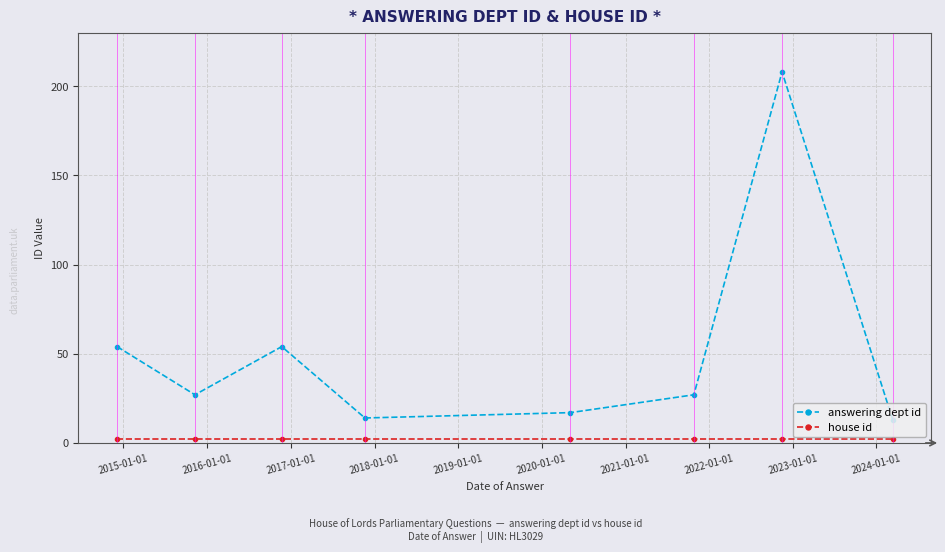

Is this an area chart (filled region under the line)?

No